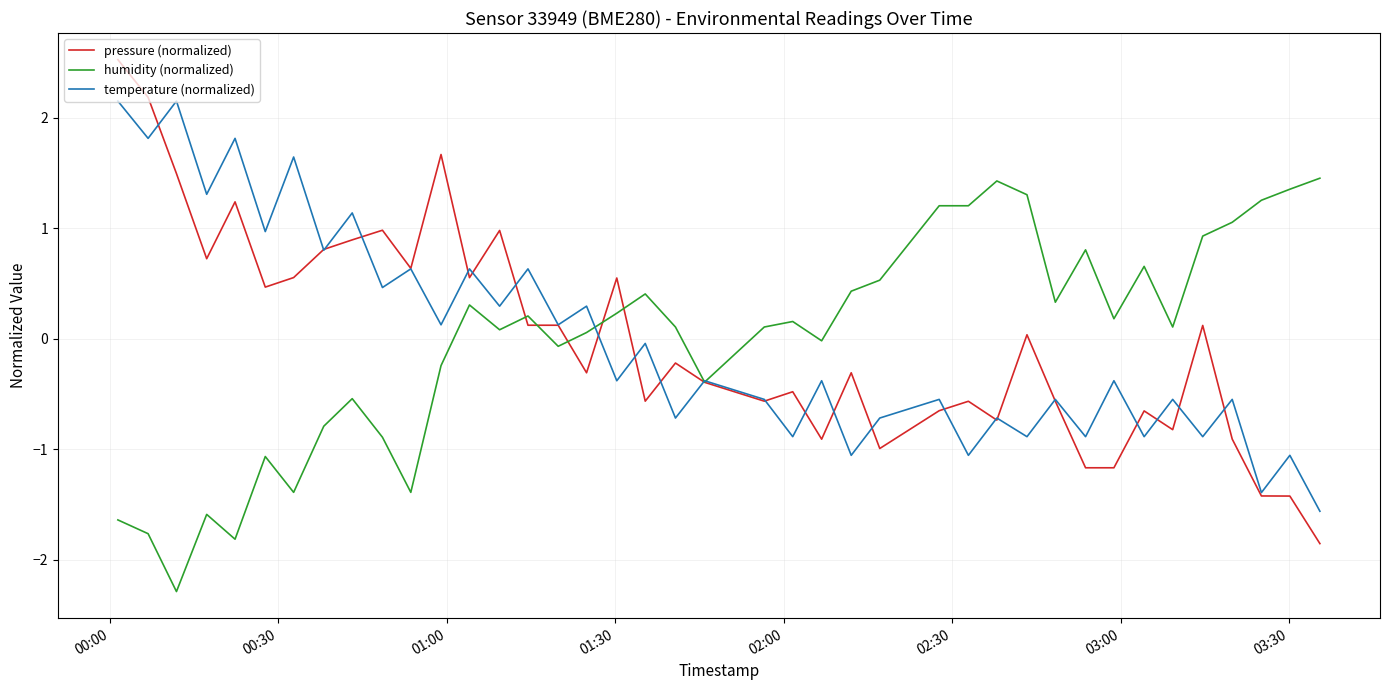

Which series has the widest spread of values?

pressure (normalized)